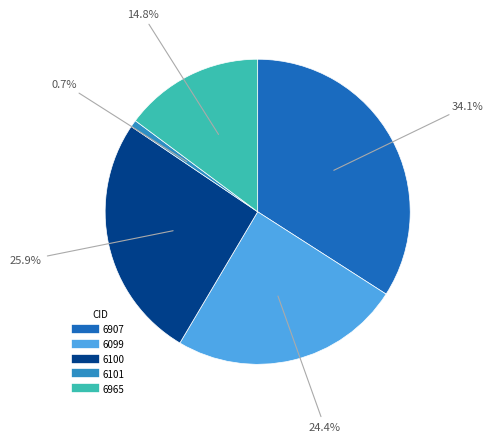

Do 6101 and 6100 together represent more than half of the pie?

No